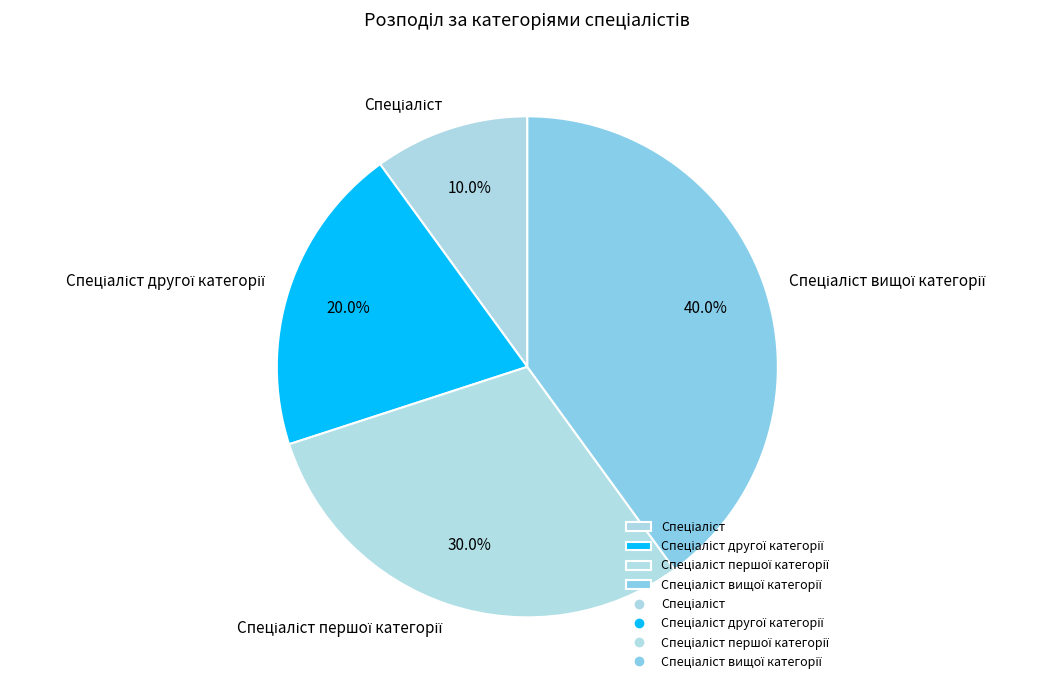

Does any single category account for the majority?

No